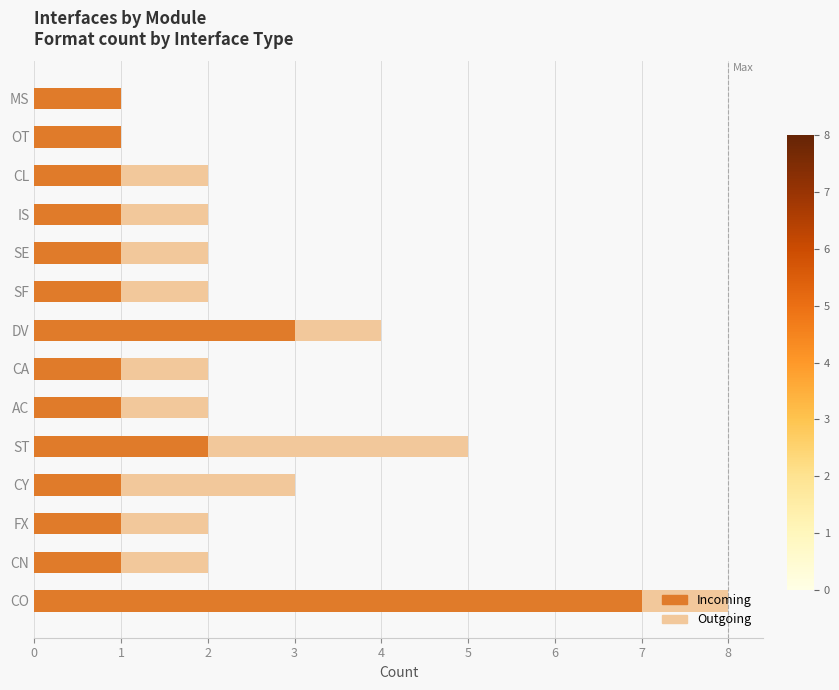

Where is Incoming nearest to the value 4?

DV